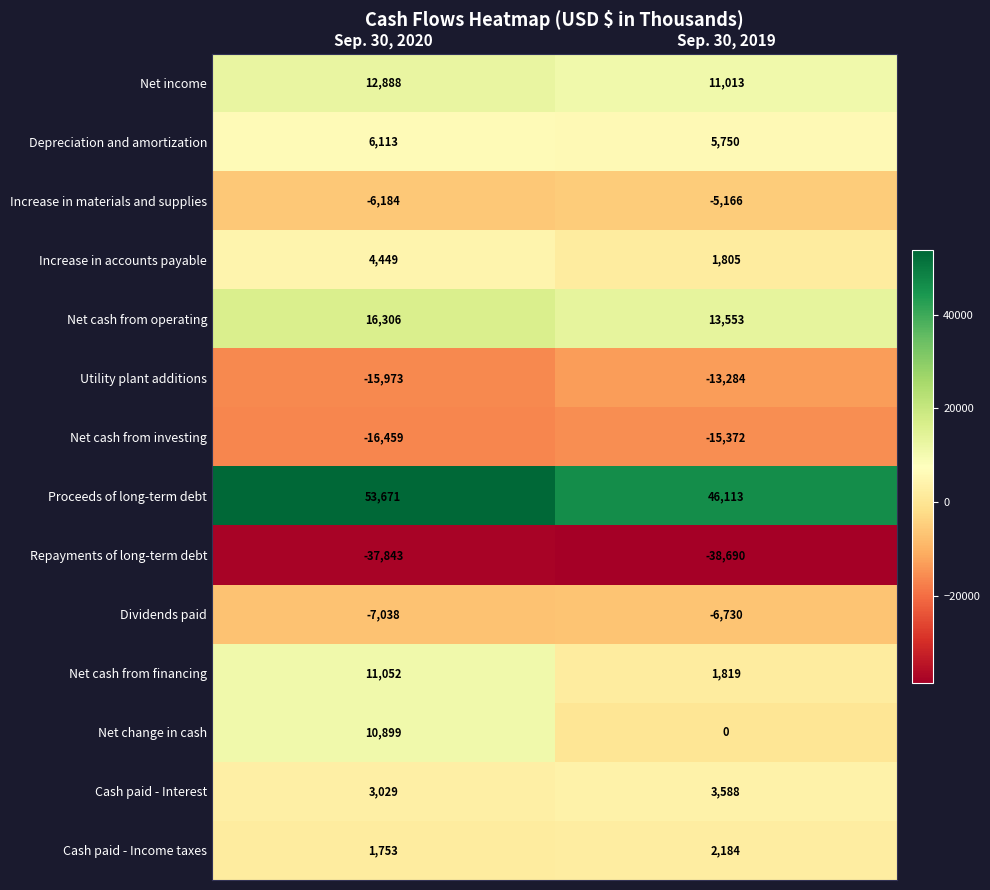

Reading left to right, extract all data points from this chart.

Net income: 12888	11013
Depreciation and amortization: 6113	5750
Increase in materials and supplies: -6184	-5166
Increase in accounts payable: 4449	1805
Net cash from operating: 16306	13553
Utility plant additions: -15973	-13284
Net cash from investing: -16459	-15372
Proceeds of long-term debt: 53671	46113
Repayments of long-term debt: -37843	-38690
Dividends paid: -7038	-6730
Net cash from financing: 11052	1819
Net change in cash: 10899	0
Cash paid - Interest: 3029	3588
Cash paid - Income taxes: 1753	2184